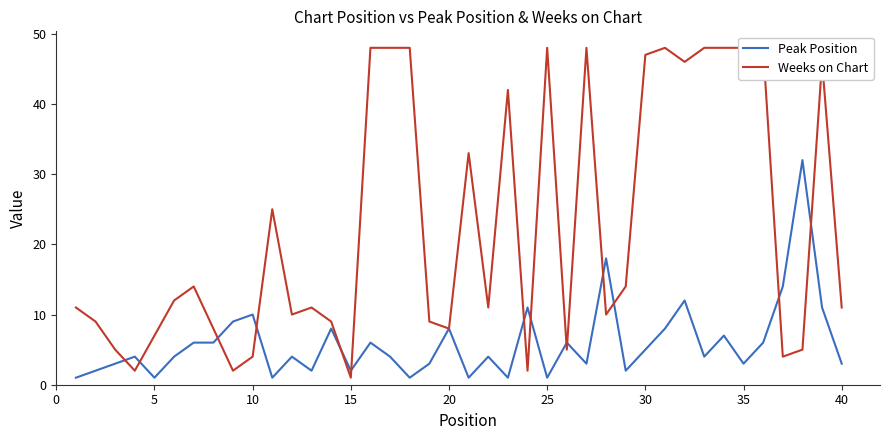

What is the maximum value for Peak Position?

32